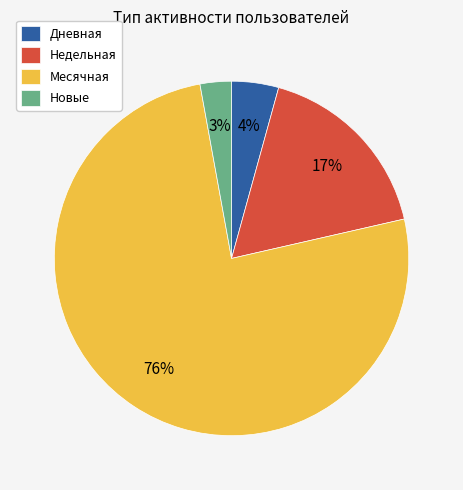

Does Месячная represent more than half of the total?

Yes